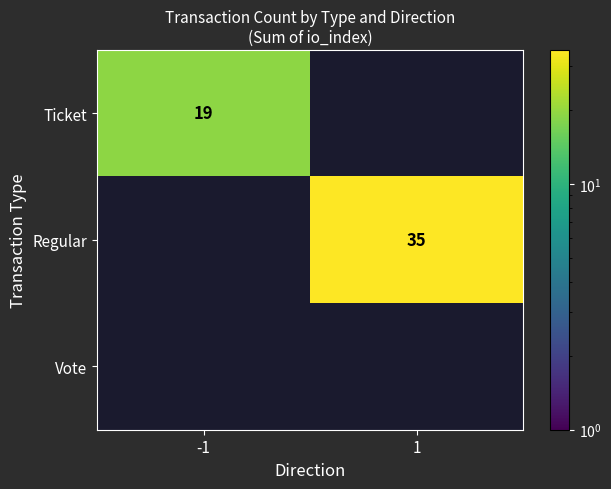

True or false: Regular has a value of 22 at 1.

False